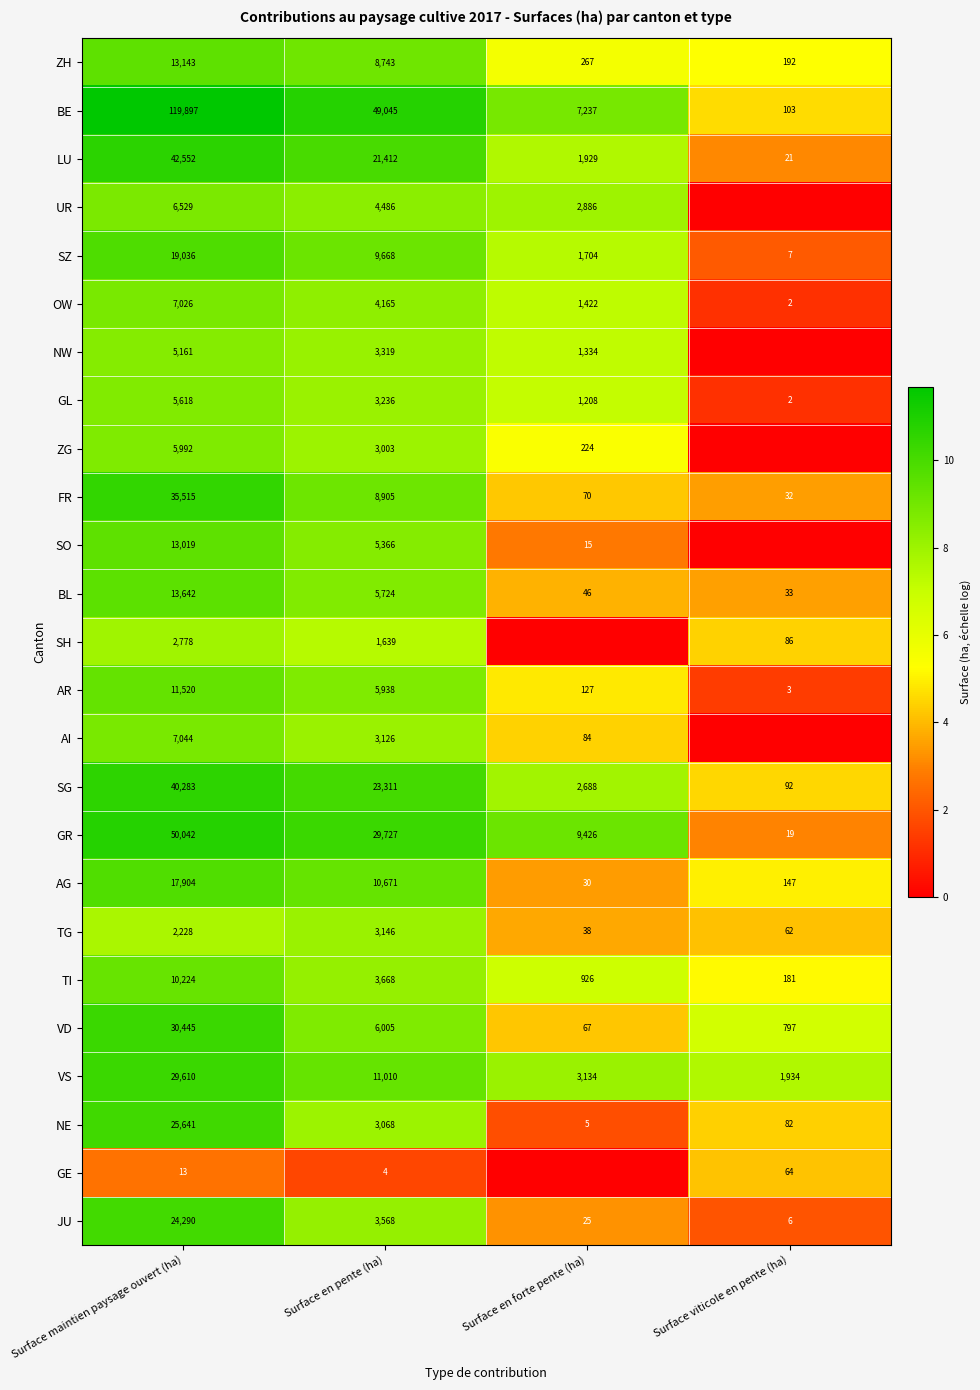

What is the greatest value displayed?

11.7